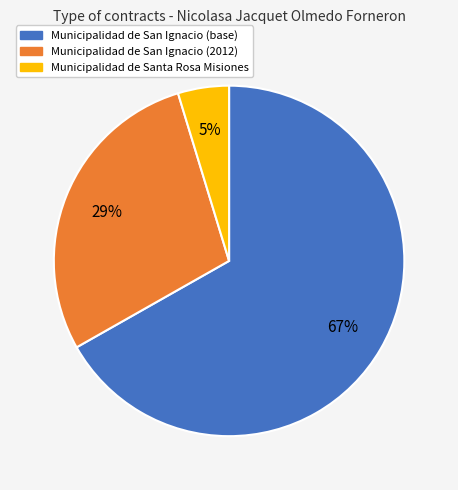

To the nearest percent, what is the average slice percentage?

33%